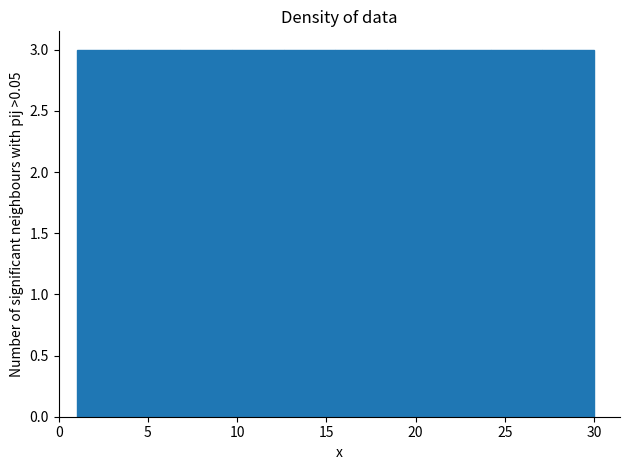

Reading left to right, transcribe this chart: for each bar, give the range it covers on the x-axis and its height. Neither the bar edges nor the heights are printed on the chart, so give them approximately, as read against the axes.

1.0 to 3.9: 3
3.9 to 6.8: 3
6.8 to 9.7: 3
9.7 to 12.6: 3
12.6 to 15.5: 3
15.5 to 18.4: 3
18.4 to 21.3: 3
21.3 to 24.2: 3
24.2 to 27.1: 3
27.1 to 30.0: 3